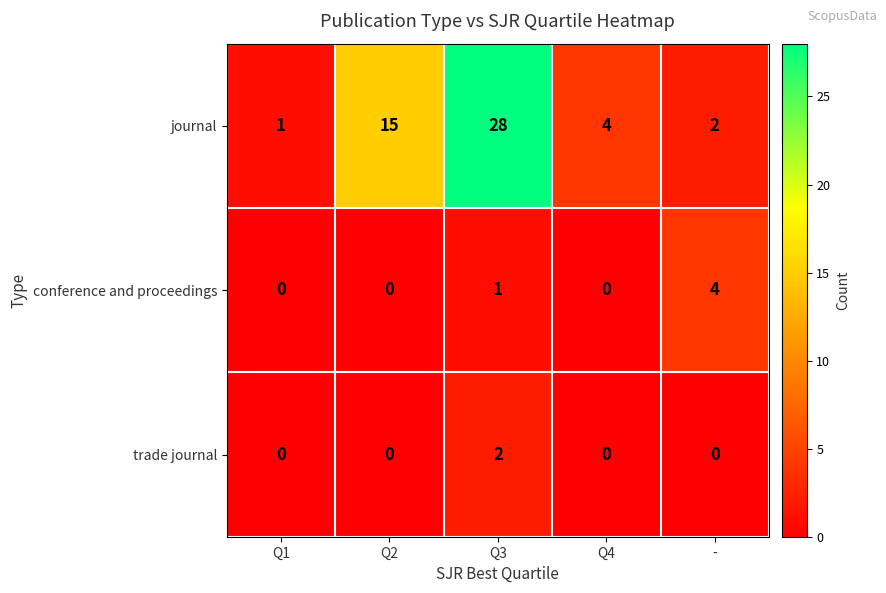

Which series has the largest total across all categories?

journal